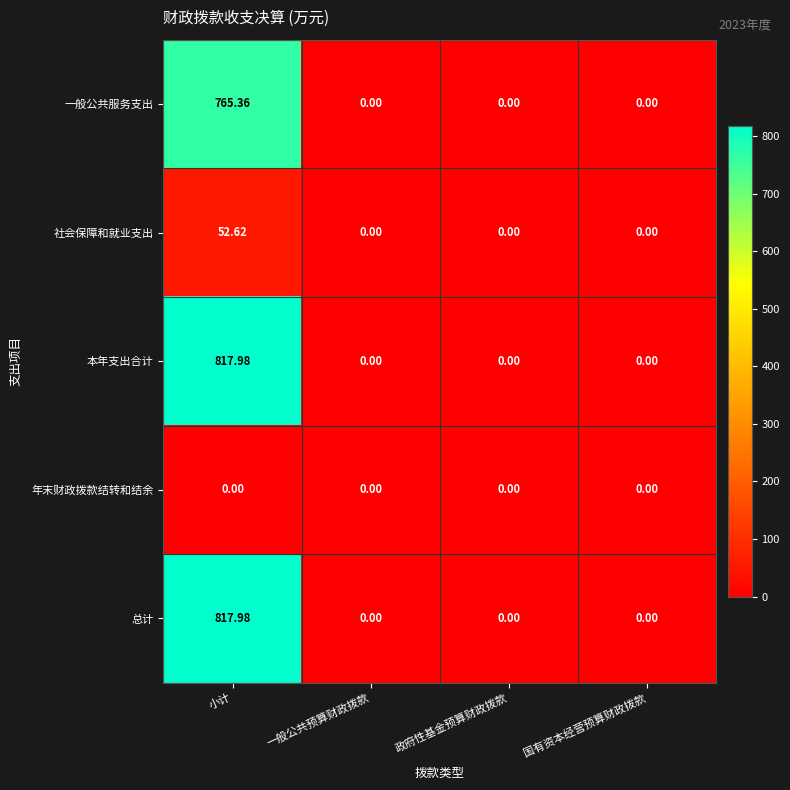

At which label does 本年支出合计 reach its peak?

小计